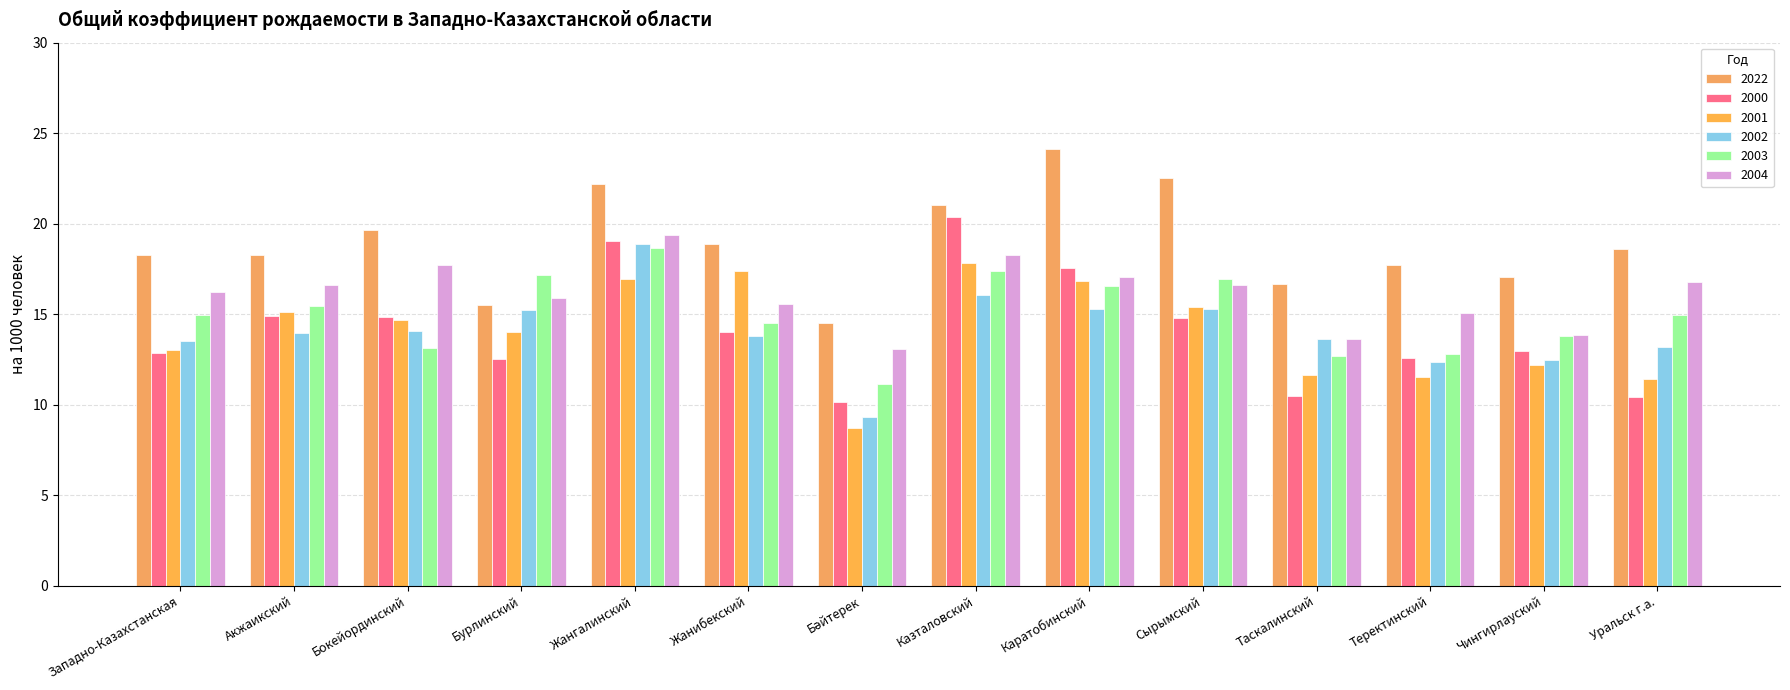

Does the chart contain any negative values?

No